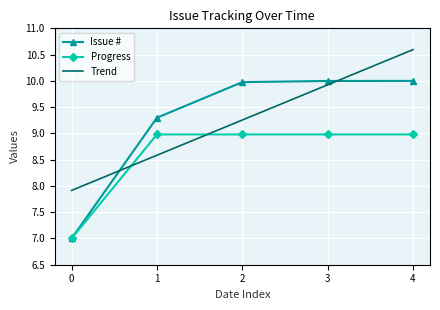

What is the highest value of the Trend series?

10.6